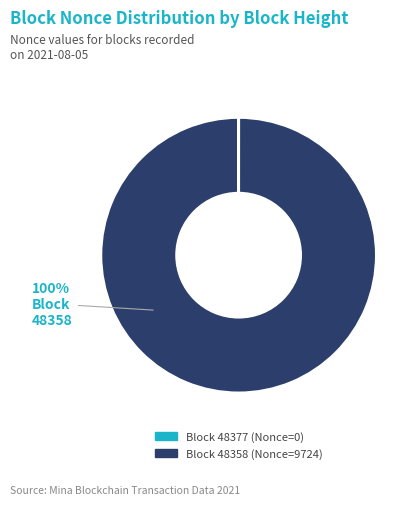

Does any single category account for the majority?

Yes